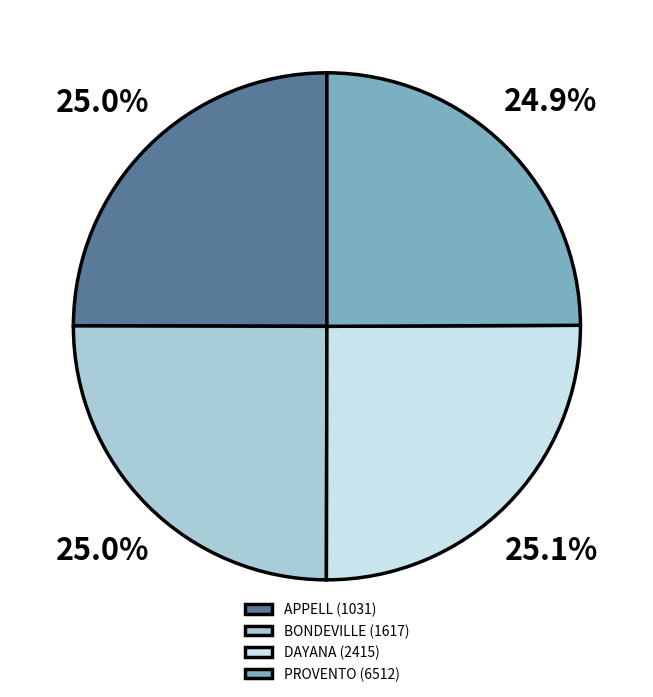

Approximately how many times larger is the value at PROVENTO (6512) compared to APPELL (1031)?

1.0